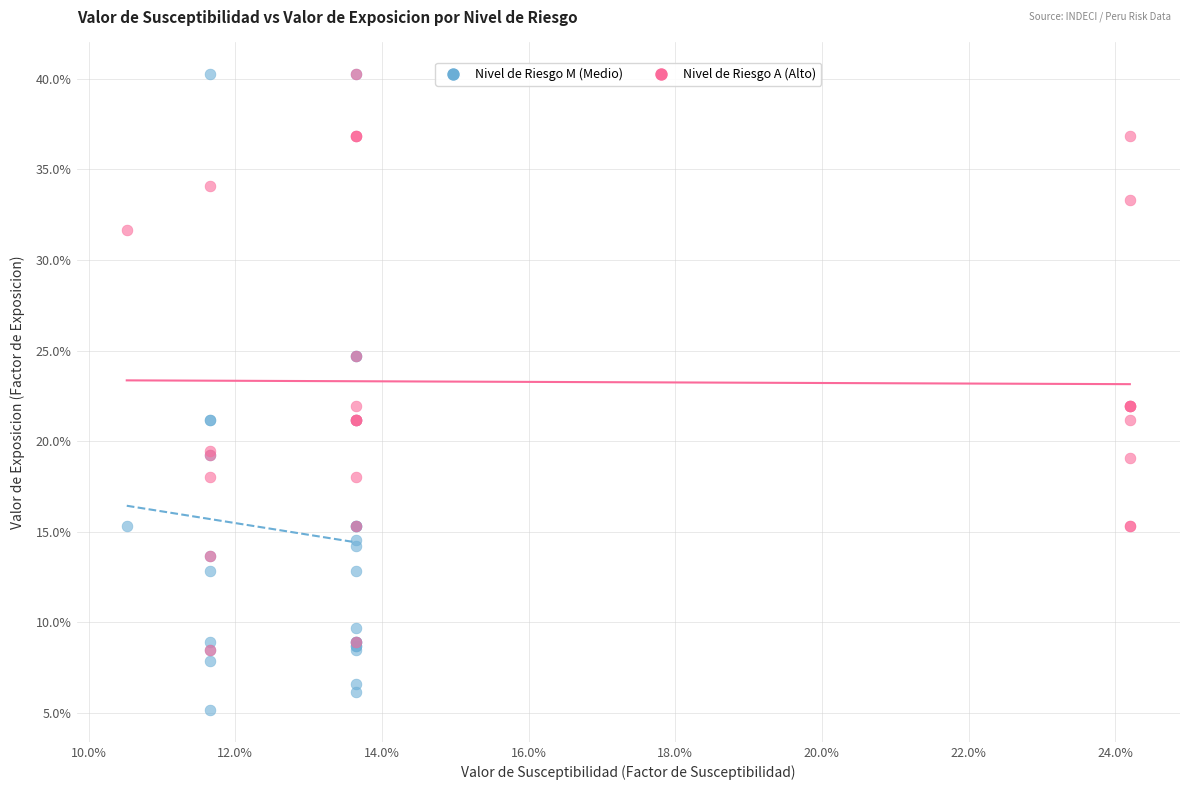

What are all the series names shown in the legend?

Nivel de Riesgo M (Medio), Nivel de Riesgo A (Alto)